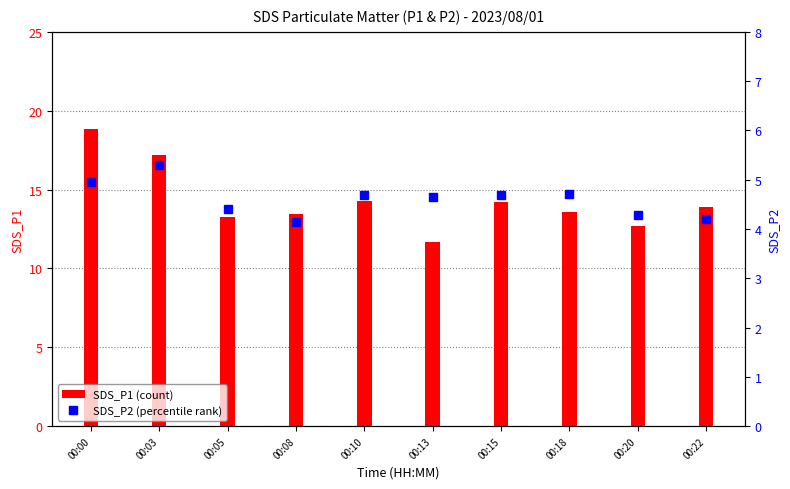

True or false: SDS_P1 (count) has a value of 18.2 at 00:22.

False